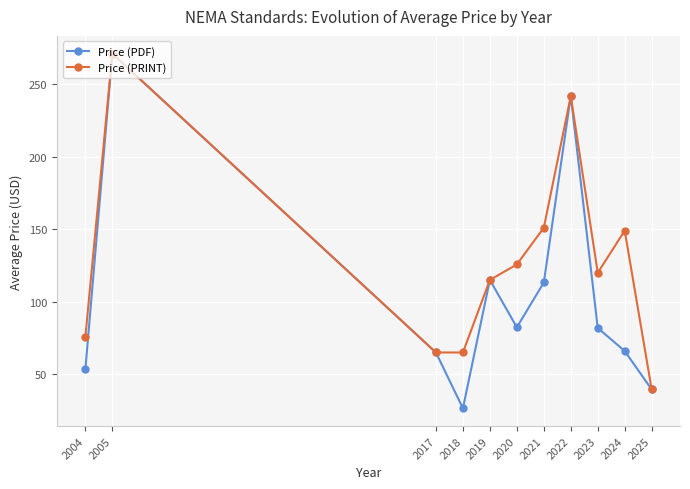

What is the difference between the maximum and second lowest values in the Price (PRINT) series?

206.0